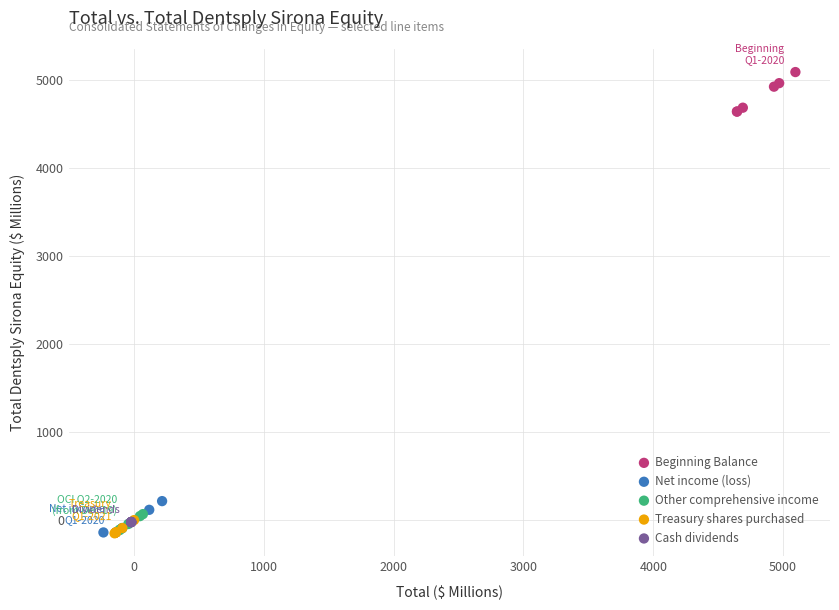

Which series contains the highest Y value?

Beginning Balance